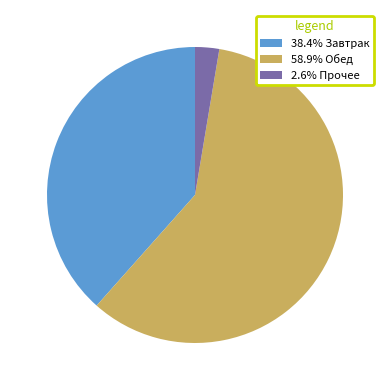

Do 58.9% Обед and 38.4% Завтрак together represent more than half of the pie?

Yes